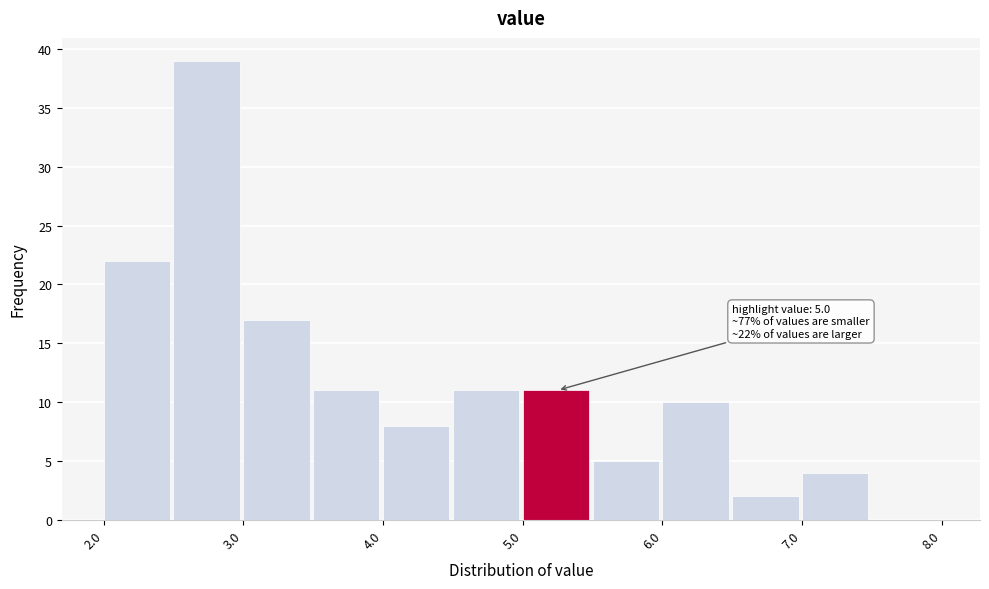

Which range on the x-axis has the tallest bar?

2.5 to 3.0